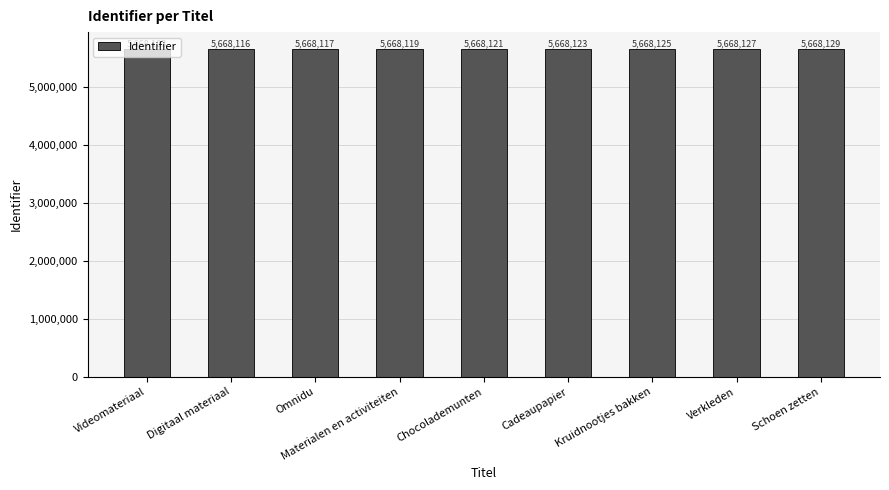

Reading right to left, what are all the values shown in this chart?

5668129	5668127	5668125	5668123	5668121	5668119	5668117	5668116	5668103